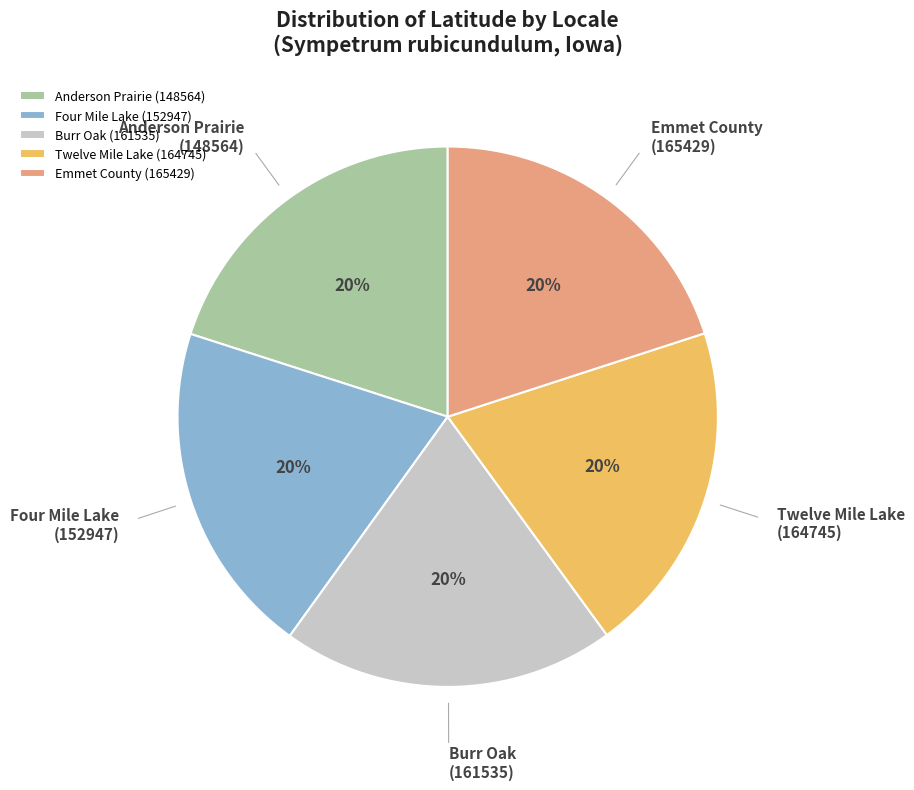

Approximately how many times larger is the value at Anderson Prairie (148564) compared to Twelve Mile Lake (164745)?

1.0